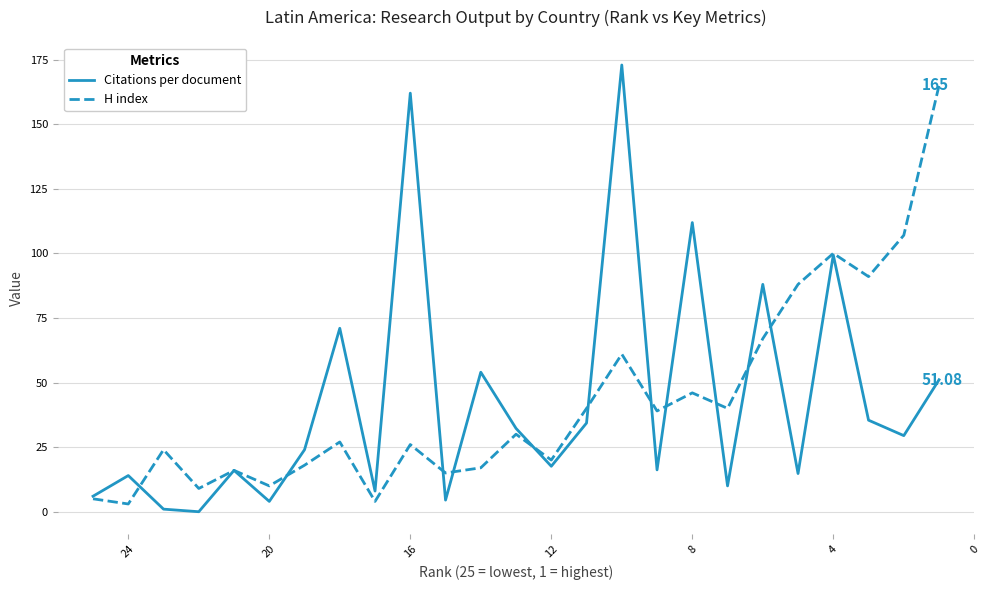

True or false: H index has more than 1 points higher than both neighbors.

True